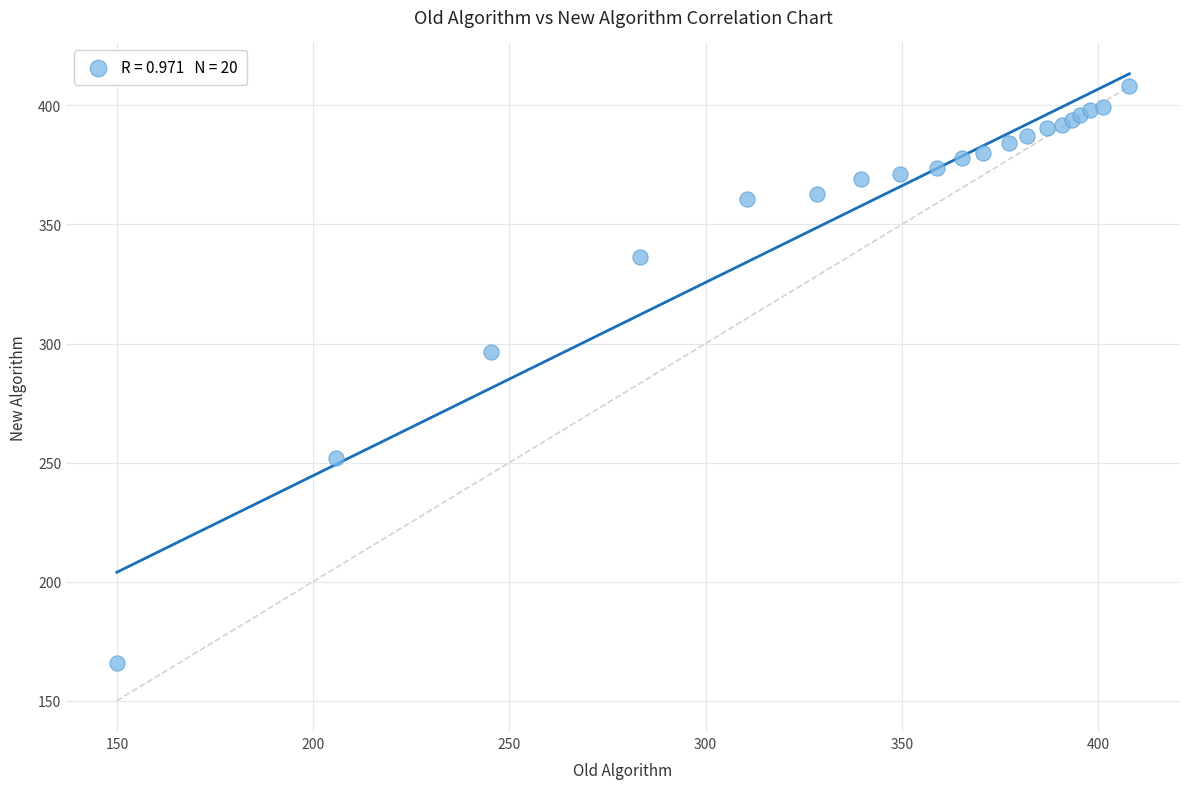

What Y value in the scatter plot is closest to 286?

296.4